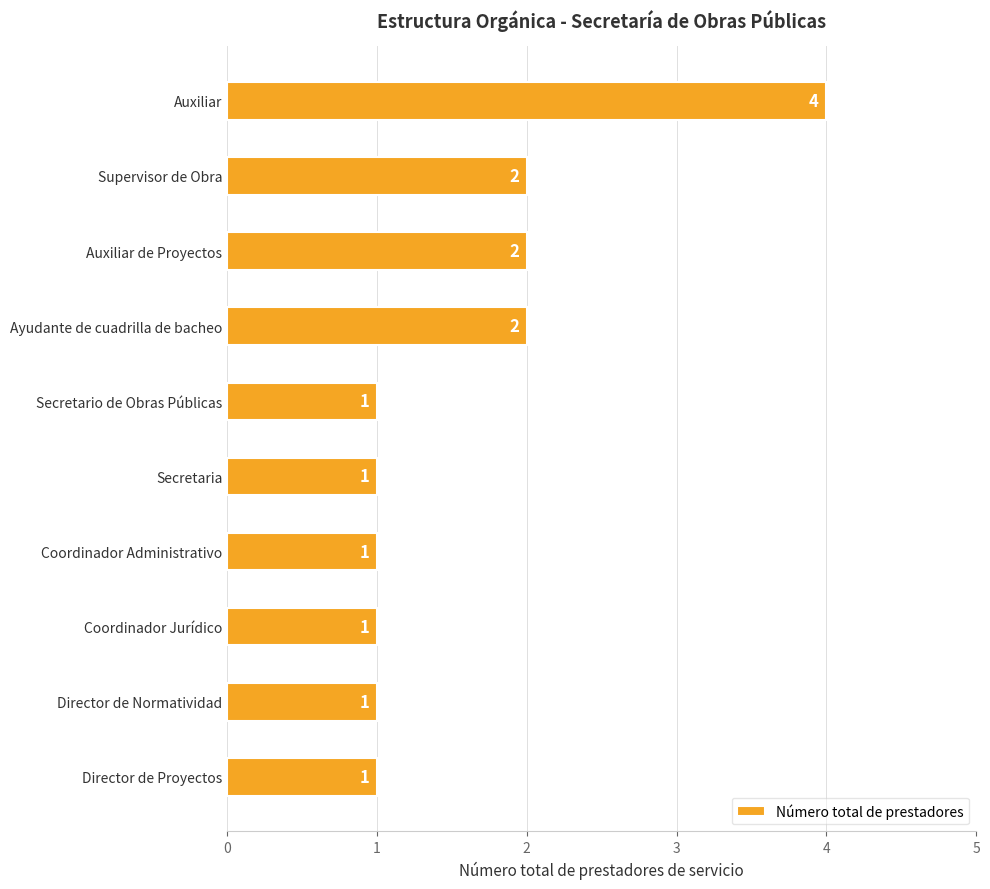

What position from the top is Ayudante de cuadrilla de bacheo?

4